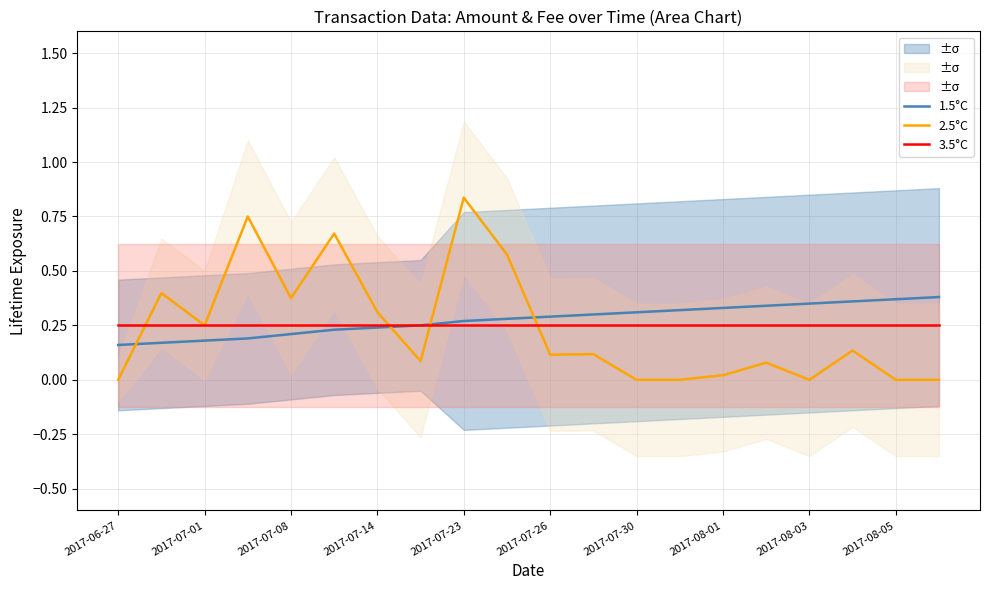

Is the value of 1.5°C at 2017-08-03 greater than the value of 2.5°C at 2017-08-03?

Yes